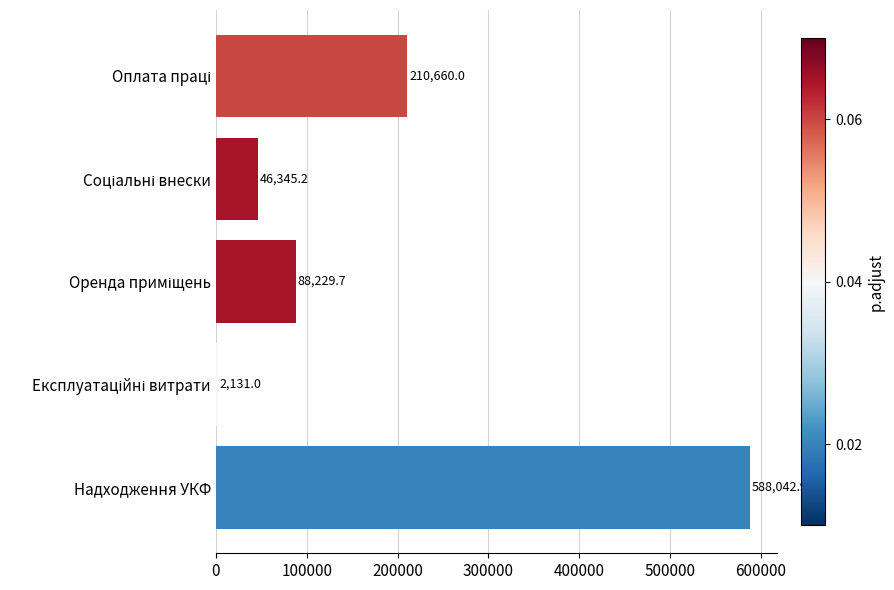

What position from the top is Надходження УКФ?

5